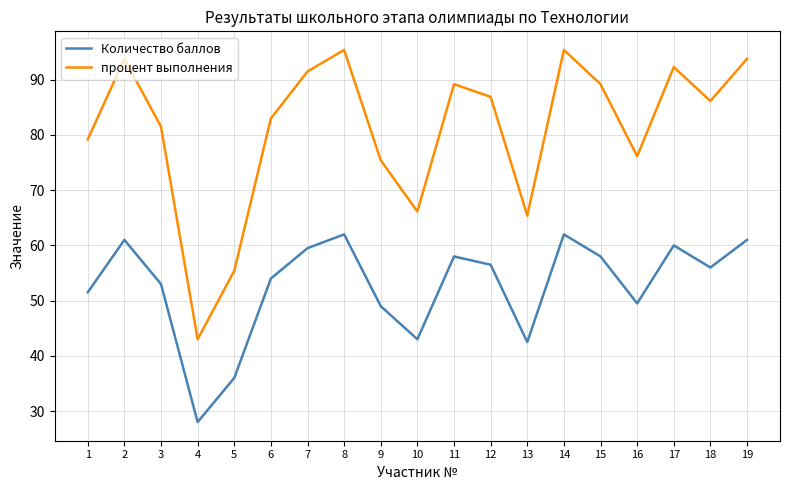

List the series in order of their overall mean, lowest first.

Количество баллов, процент выполнения